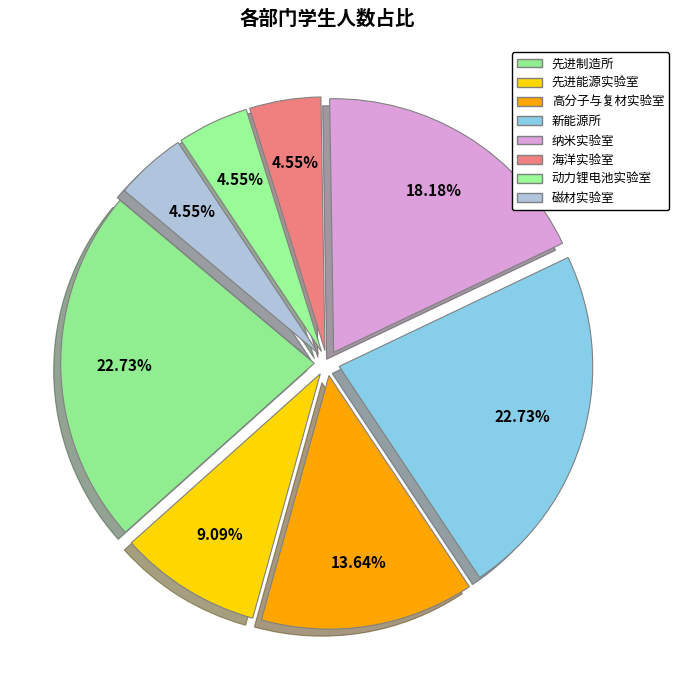

Rank the categories by value from highest to lowest.

先进制造所, 新能源所, 纳米实验室, 高分子与复材实验室, 先进能源实验室, 海洋实验室, 动力锂电池实验室, 磁材实验室